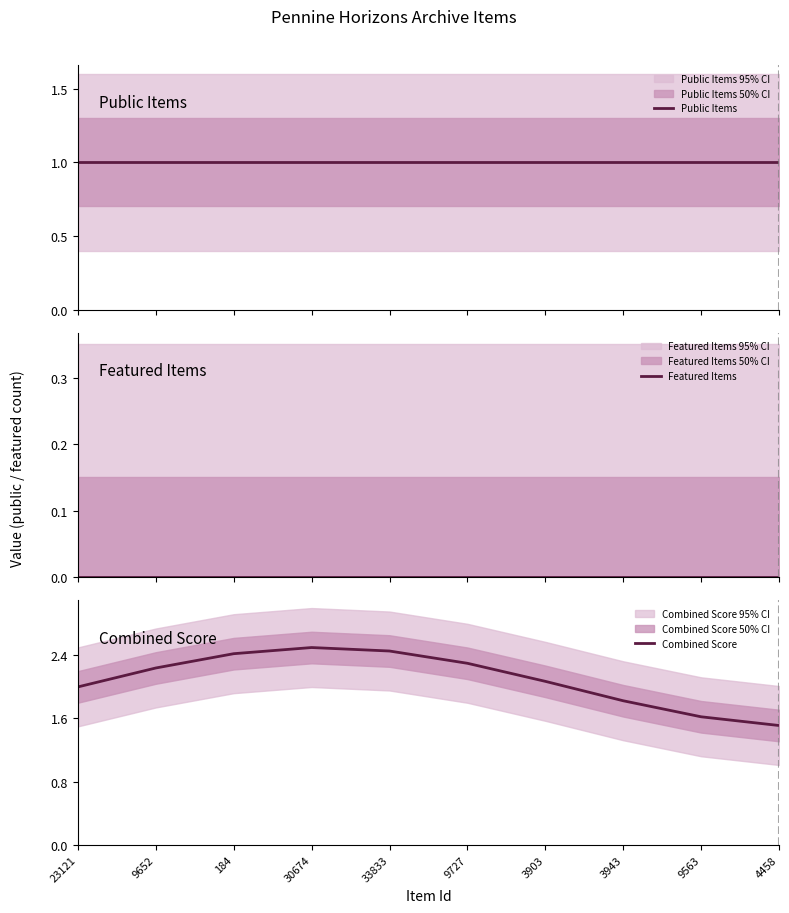

What is the total value across all series at 33833?

3.5